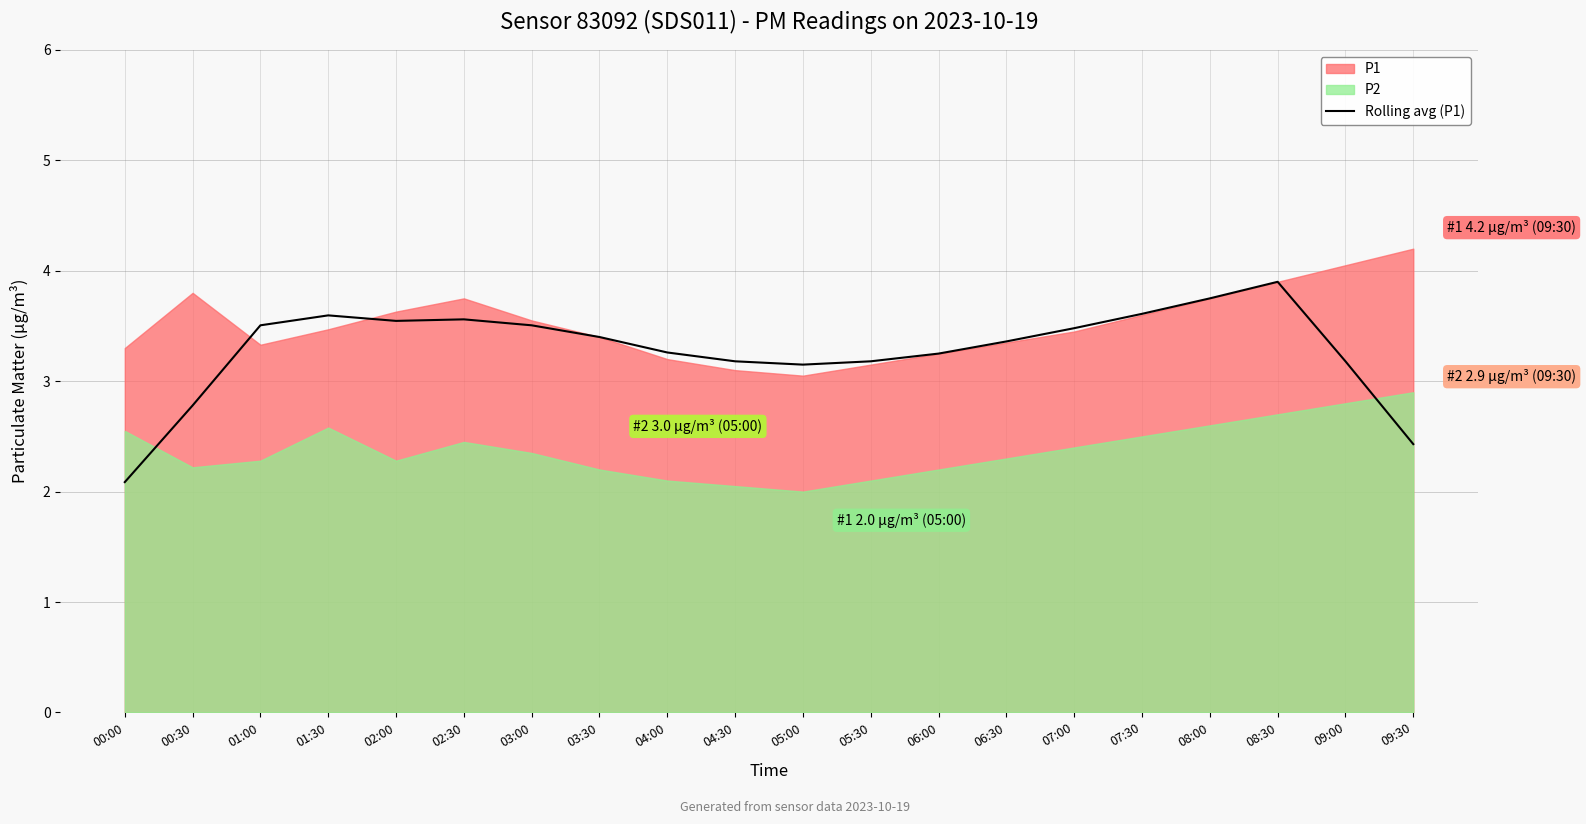

What position from the right is 00:30?

19